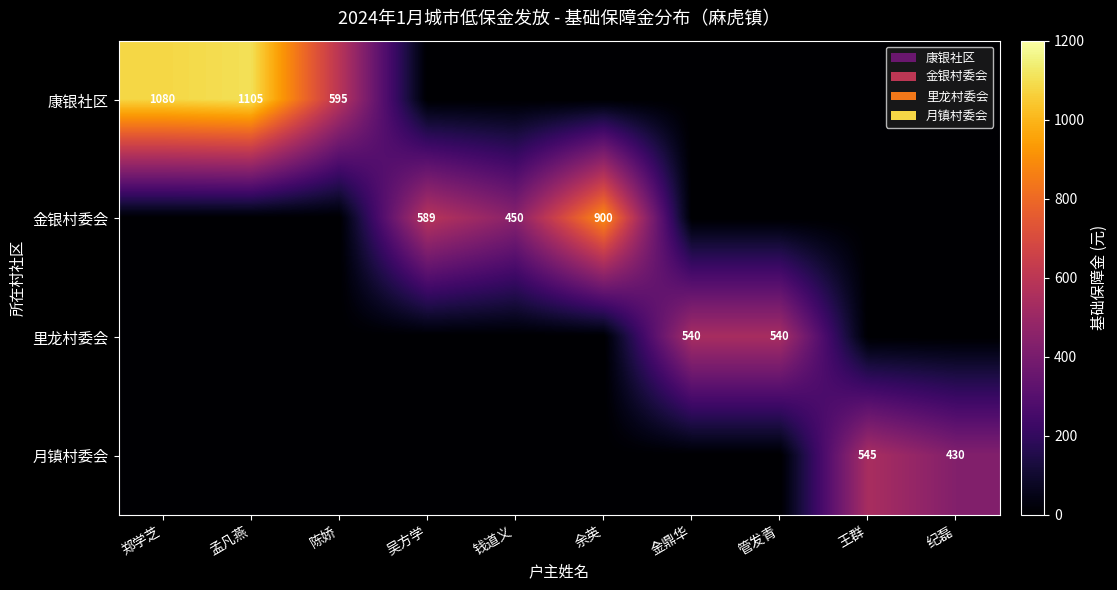

Between 郑学芝 and 金鼎华, which is larger?

郑学芝